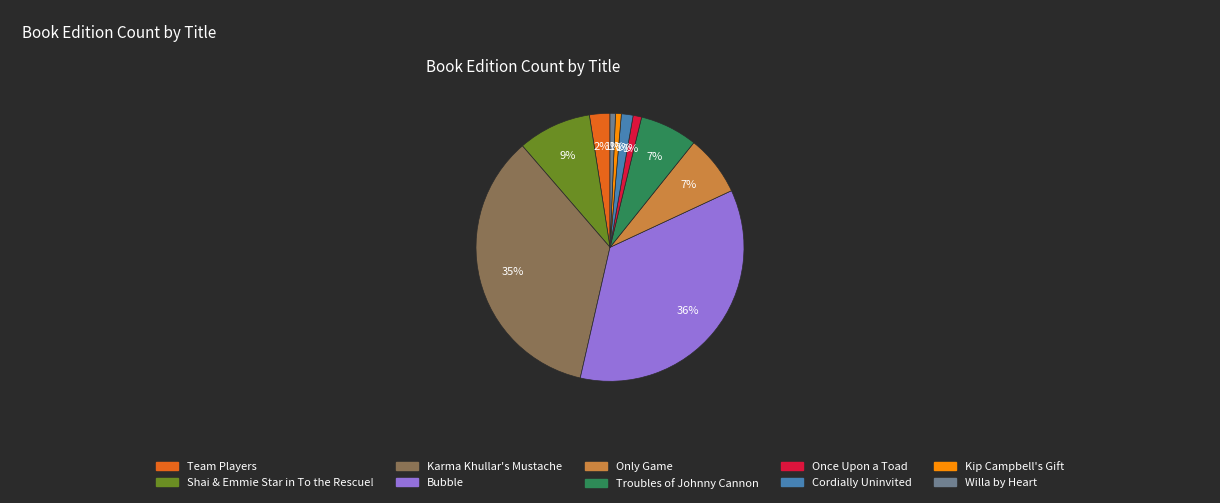

Does any single category account for the majority?

No